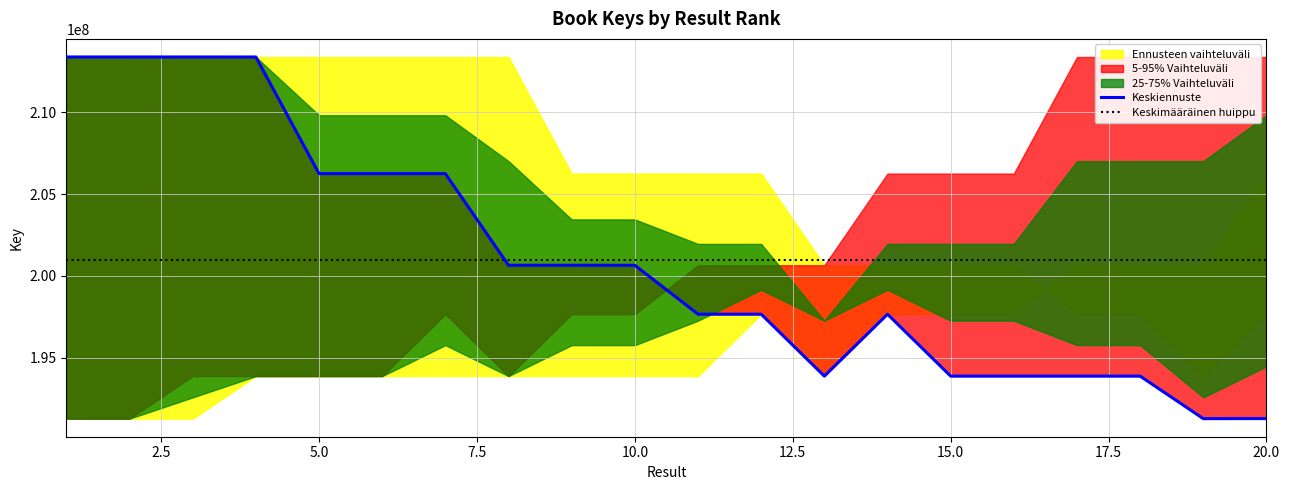

What is the difference between the second highest and minimum values in the Key series?

22061293